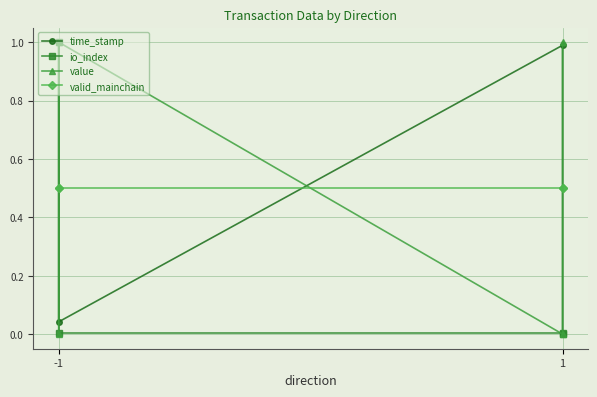

Which series has the largest total across all categories?

time_stamp